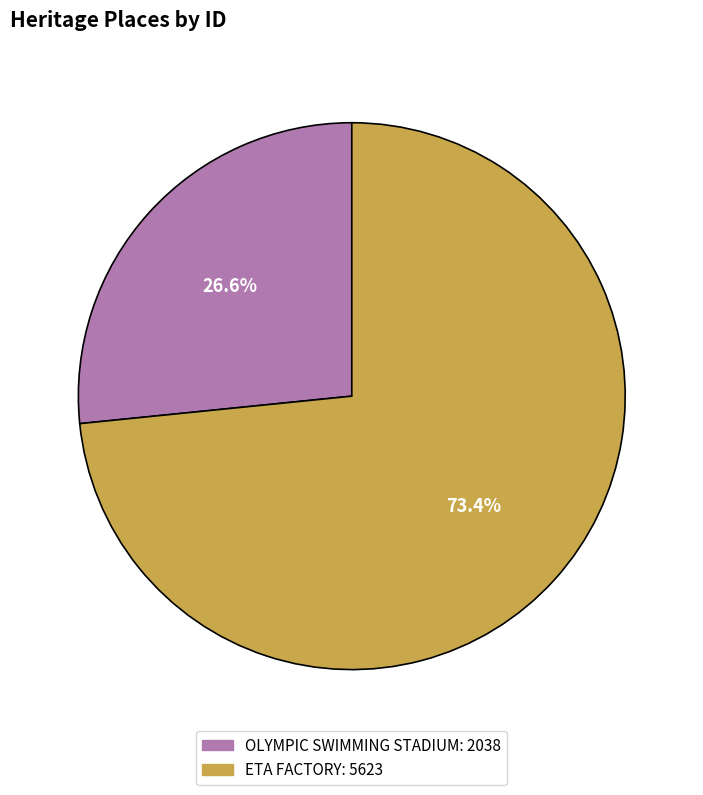

How many segments does this pie chart have?

2